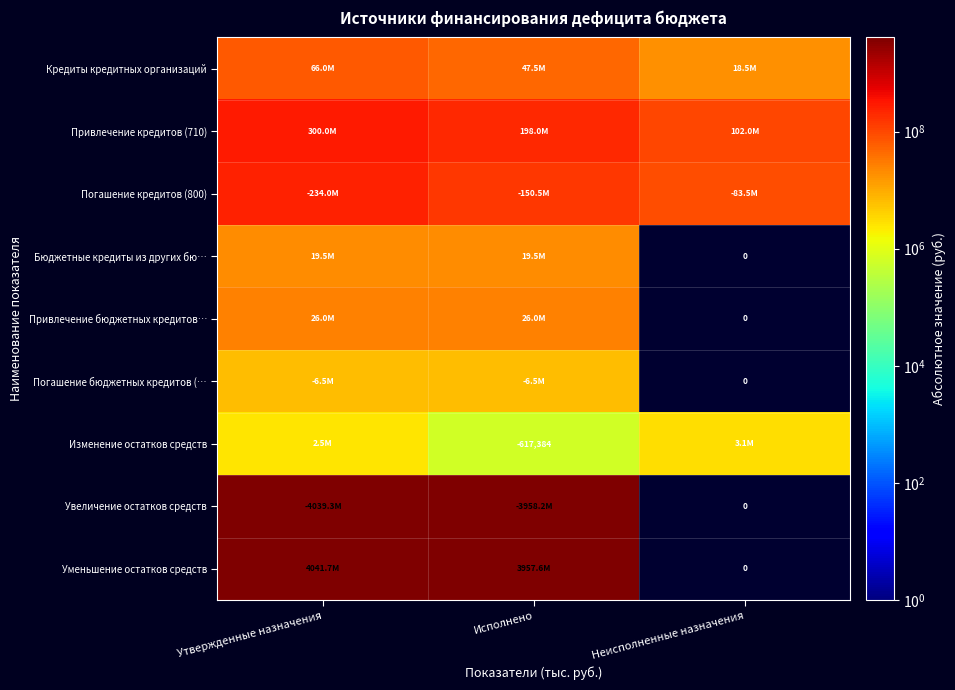

True or false: Изменение остатков средств has a value of -617384 at Исполнено.

True